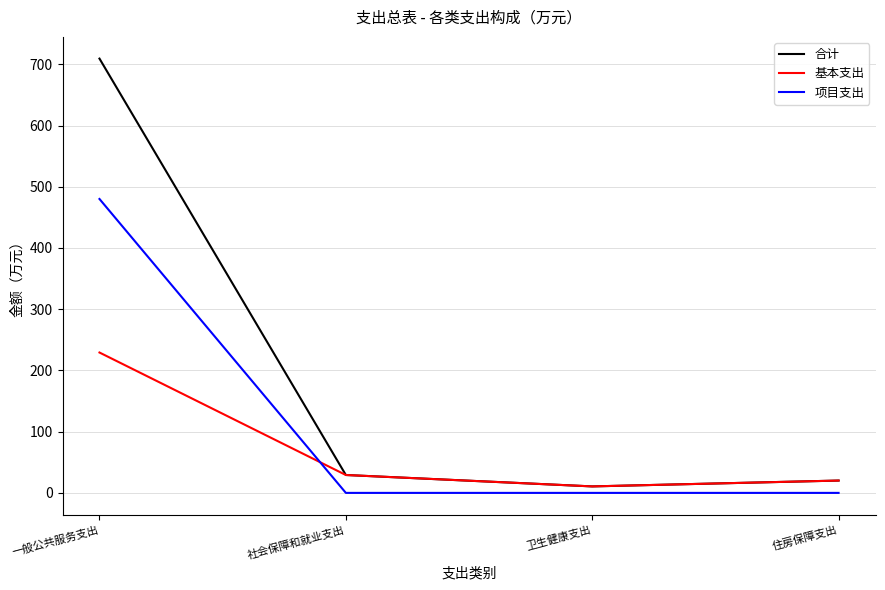

Reading left to right, extract all data points from this chart.

合计: 一般公共服务支出=709.3	社会保障和就业支出=29.2	卫生健康支出=10.6	住房保障支出=20.1
基本支出: 一般公共服务支出=229.3	社会保障和就业支出=29.2	卫生健康支出=10.6	住房保障支出=20.1
项目支出: 一般公共服务支出=480.0	社会保障和就业支出=0.0	卫生健康支出=0.0	住房保障支出=0.0